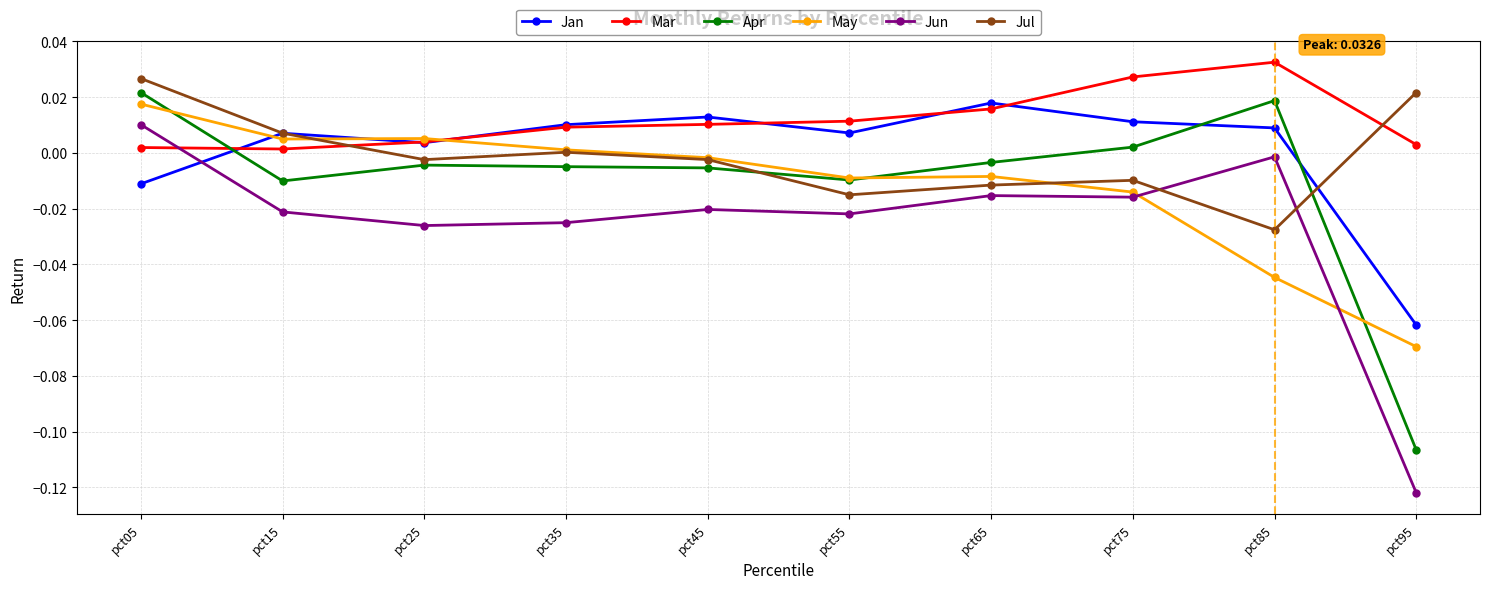

True or false: Jul and Apr cross at least once.

True